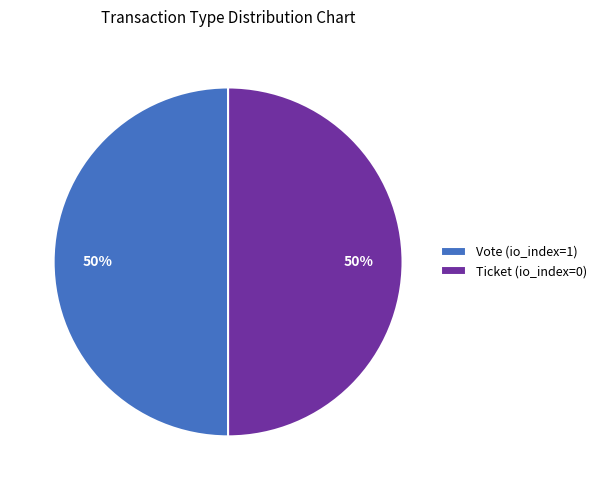

Do Vote (io_index=1) and Ticket (io_index=0) together represent more than half of the pie?

Yes